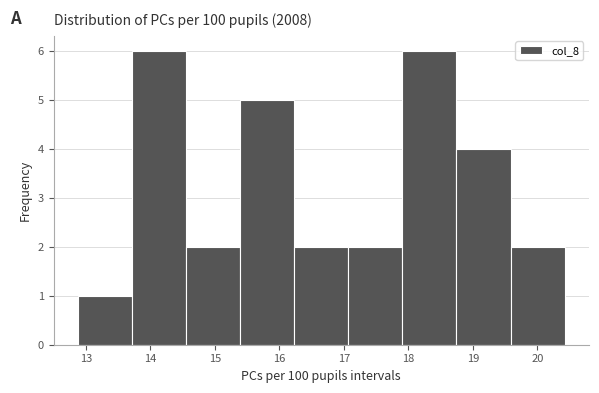

Reading left to right, transcribe this chart: for each bar, give the range it covers on the x-axis and its height. Neither the bar edges nor the heights are printed on the chart, so give them approximately, as read against the axes.

12.9 to 13.7: 1
13.7 to 14.6: 6
14.6 to 15.4: 2
15.4 to 16.2: 5
16.2 to 17.1: 2
17.1 to 17.9: 2
17.9 to 18.7: 6
18.7 to 19.6: 4
19.6 to 20.4: 2